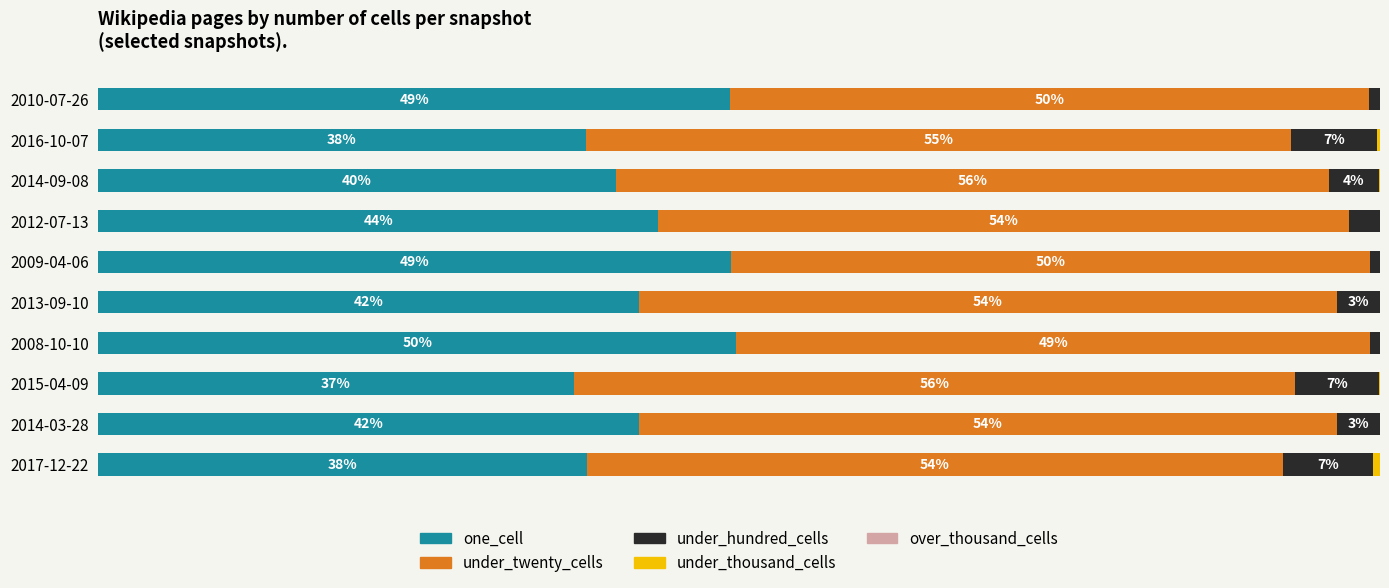

At how many categories does at least one series exceed 23?

10